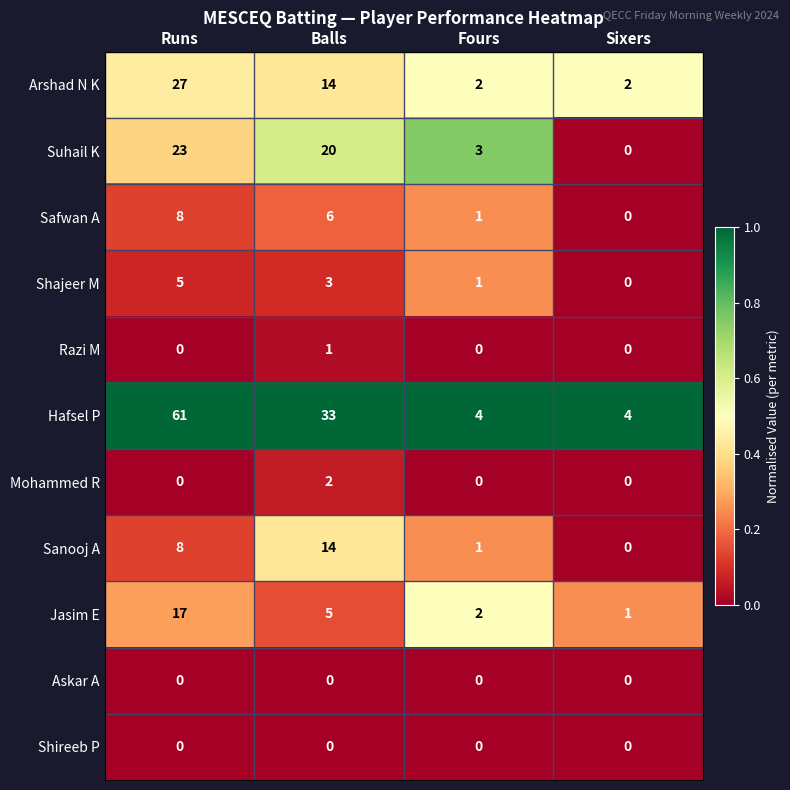

At which label does Mohammed R reach its peak?

Balls